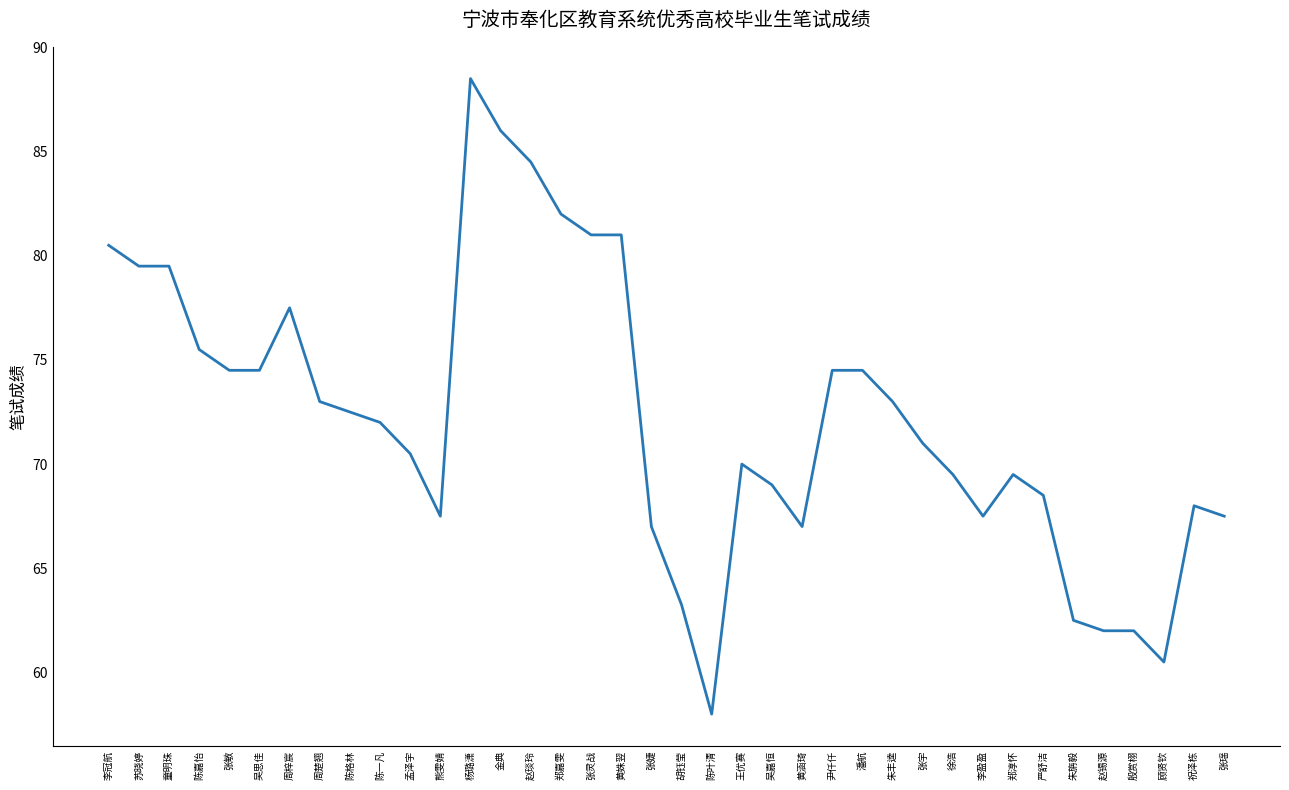

What position from the left is 张灵战?

17